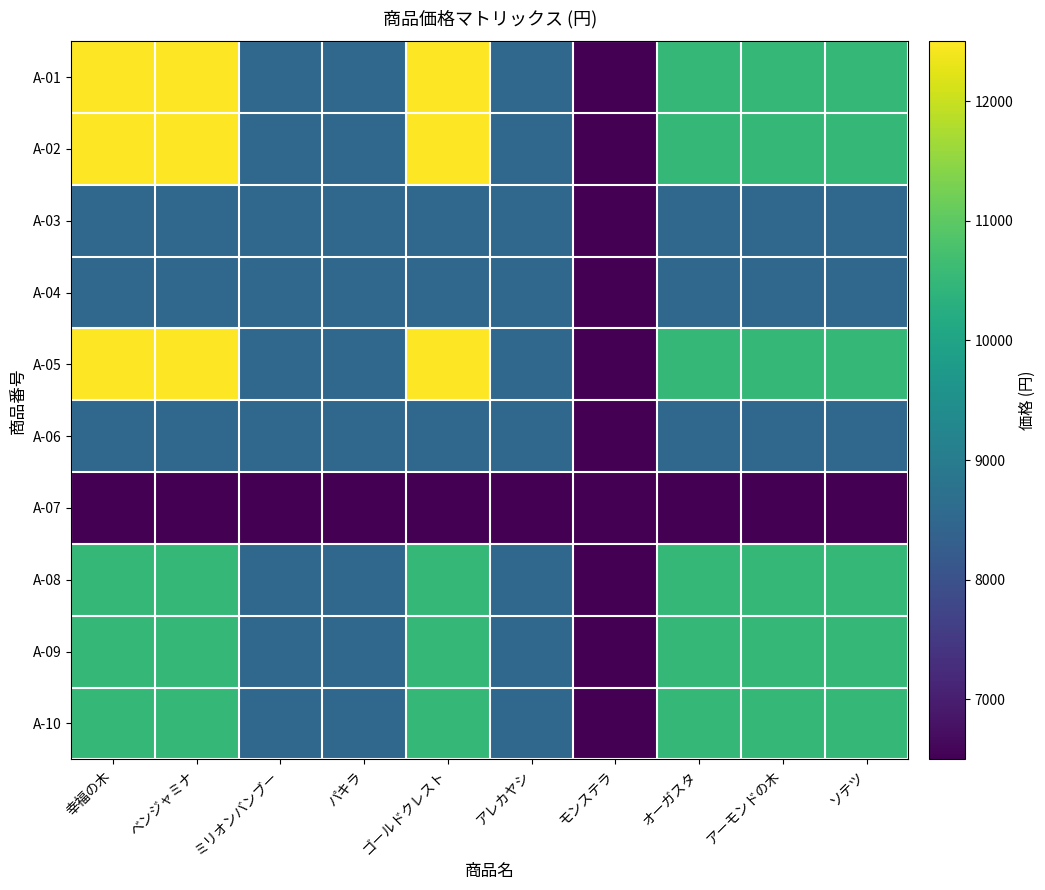

Reading left to right, extract all data points from this chart.

A-01: 幸福の木=12500	ベンジャミナ=12500	ミリオンバンブー=8500	パキラ=8500	ゴールドクレスト=12500	アレカヤシ=8500	モンステラ=6500	オーガスタ=10500	アーモンドの木=10500	ソテツ=10500
A-02: 幸福の木=12500	ベンジャミナ=12500	ミリオンバンブー=8500	パキラ=8500	ゴールドクレスト=12500	アレカヤシ=8500	モンステラ=6500	オーガスタ=10500	アーモンドの木=10500	ソテツ=10500
A-03: 幸福の木=8500	ベンジャミナ=8500	ミリオンバンブー=8500	パキラ=8500	ゴールドクレスト=8500	アレカヤシ=8500	モンステラ=6500	オーガスタ=8500	アーモンドの木=8500	ソテツ=8500
A-04: 幸福の木=8500	ベンジャミナ=8500	ミリオンバンブー=8500	パキラ=8500	ゴールドクレスト=8500	アレカヤシ=8500	モンステラ=6500	オーガスタ=8500	アーモンドの木=8500	ソテツ=8500
A-05: 幸福の木=12500	ベンジャミナ=12500	ミリオンバンブー=8500	パキラ=8500	ゴールドクレスト=12500	アレカヤシ=8500	モンステラ=6500	オーガスタ=10500	アーモンドの木=10500	ソテツ=10500
A-06: 幸福の木=8500	ベンジャミナ=8500	ミリオンバンブー=8500	パキラ=8500	ゴールドクレスト=8500	アレカヤシ=8500	モンステラ=6500	オーガスタ=8500	アーモンドの木=8500	ソテツ=8500
A-07: 幸福の木=6500	ベンジャミナ=6500	ミリオンバンブー=6500	パキラ=6500	ゴールドクレスト=6500	アレカヤシ=6500	モンステラ=6500	オーガスタ=6500	アーモンドの木=6500	ソテツ=6500
A-08: 幸福の木=10500	ベンジャミナ=10500	ミリオンバンブー=8500	パキラ=8500	ゴールドクレスト=10500	アレカヤシ=8500	モンステラ=6500	オーガスタ=10500	アーモンドの木=10500	ソテツ=10500
A-09: 幸福の木=10500	ベンジャミナ=10500	ミリオンバンブー=8500	パキラ=8500	ゴールドクレスト=10500	アレカヤシ=8500	モンステラ=6500	オーガスタ=10500	アーモンドの木=10500	ソテツ=10500
A-10: 幸福の木=10500	ベンジャミナ=10500	ミリオンバンブー=8500	パキラ=8500	ゴールドクレスト=10500	アレカヤシ=8500	モンステラ=6500	オーガスタ=10500	アーモンドの木=10500	ソテツ=10500